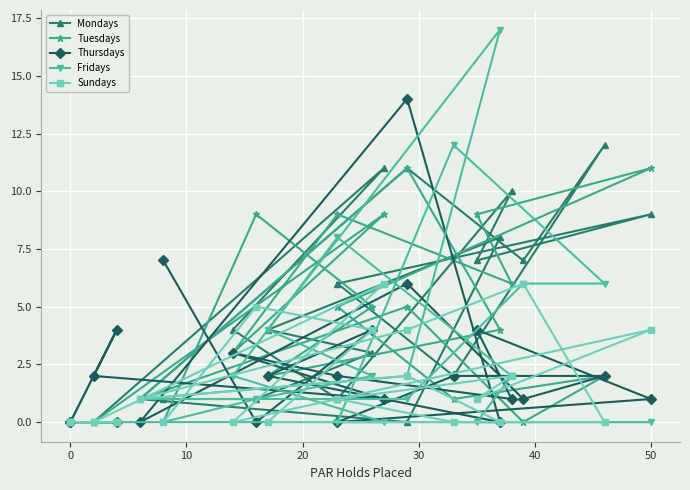

What is the value of the Mondays point at the 22nd from the left?

3